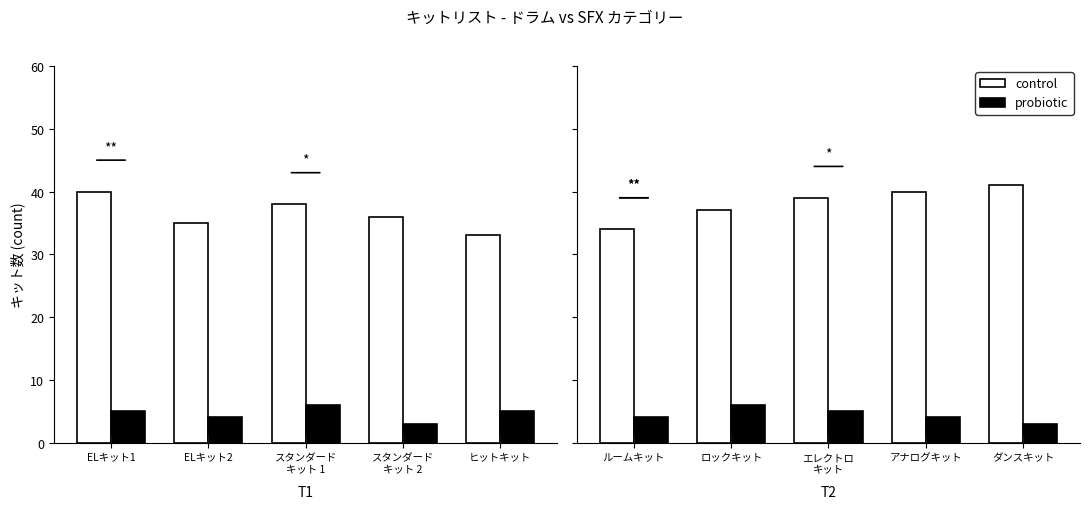

True or false: control has a value of 21 at アナログキット.

False